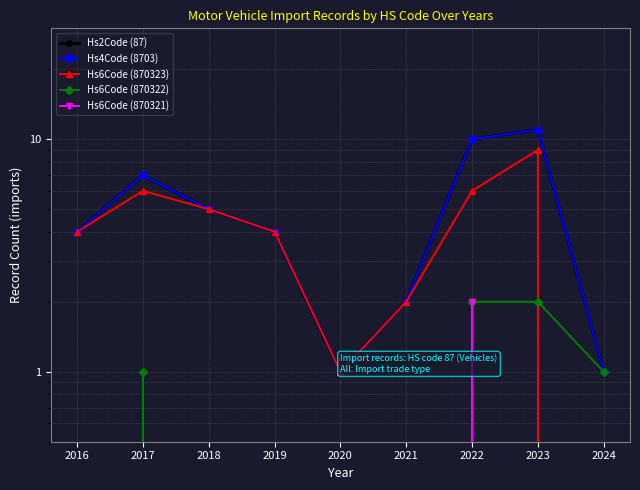

Where is Hs6Code (870321) nearest to the value 1?

2016